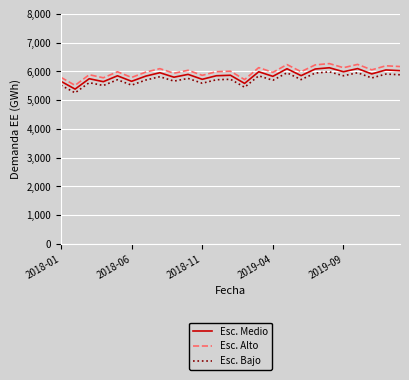

Which series has the largest total across all categories?

Esc. Alto